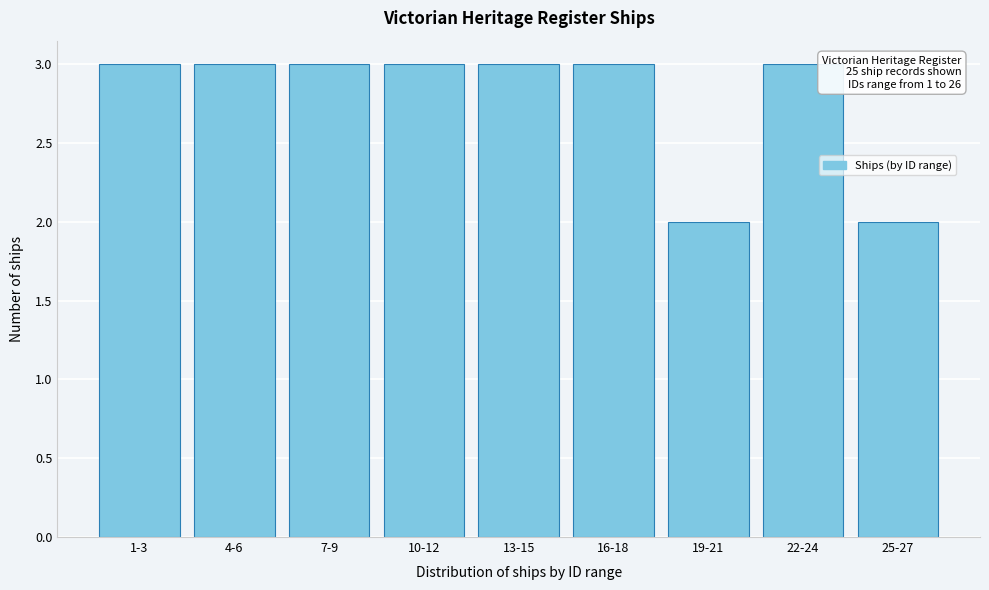

Reading left to right, extract all data points from this chart.

1-3=3	4-6=3	7-9=3	10-12=3	13-15=3	16-18=3	19-21=2	22-24=3	25-27=2